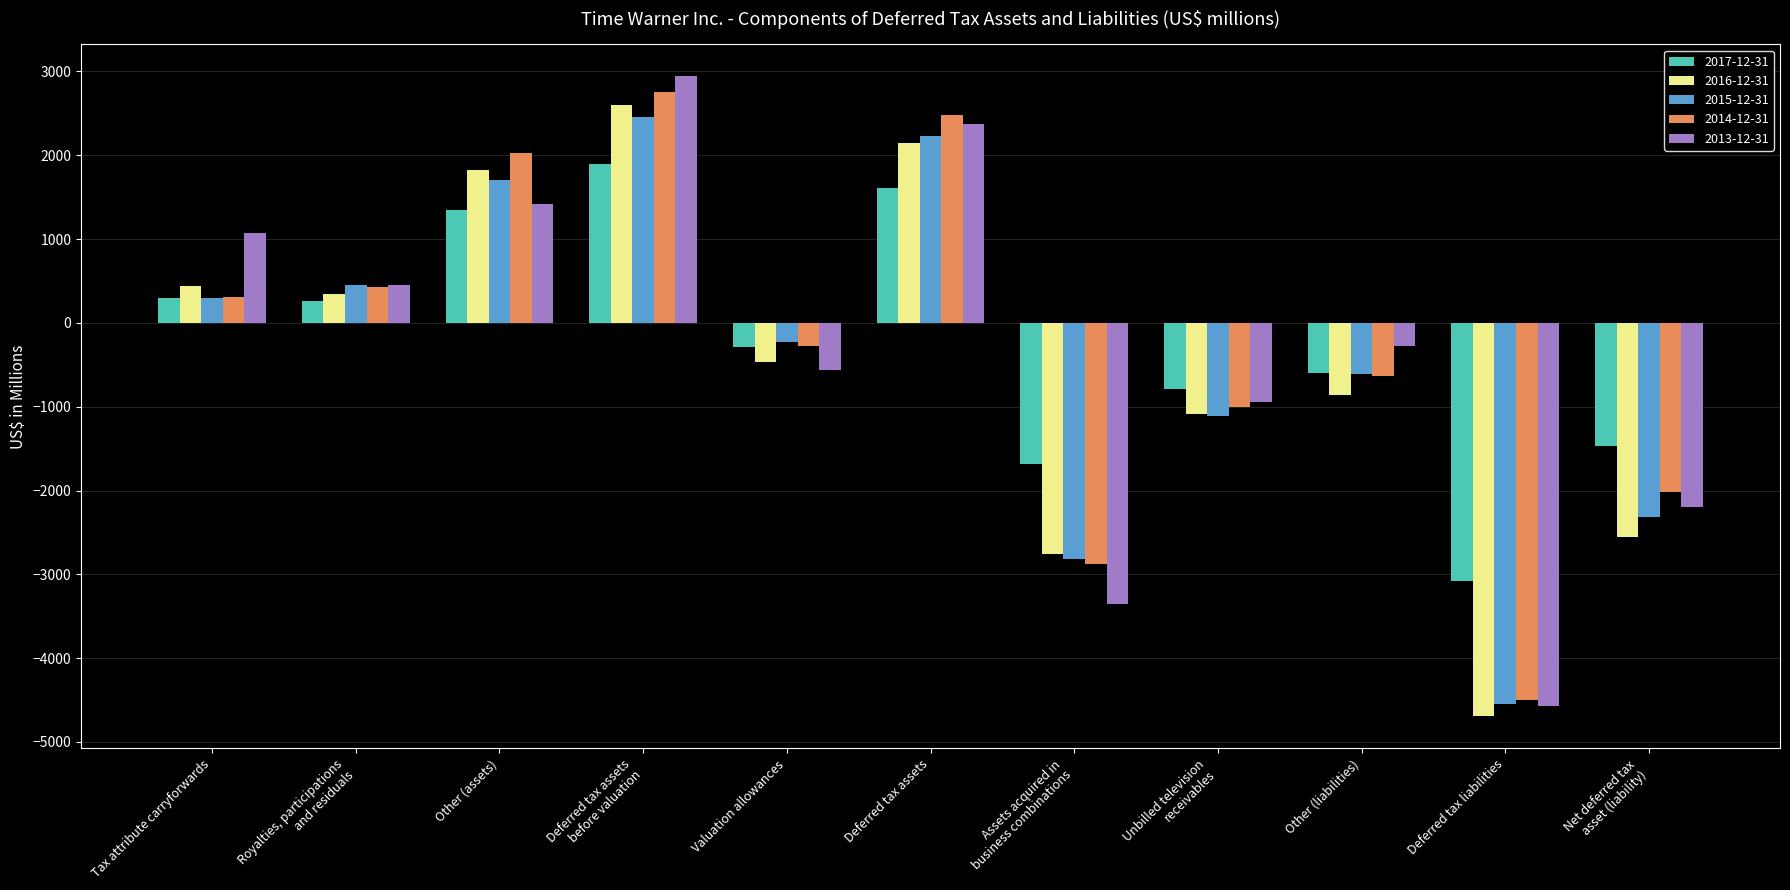

Which series changed the most between Tax attribute carryforwards and Other (assets)?

2014-12-31